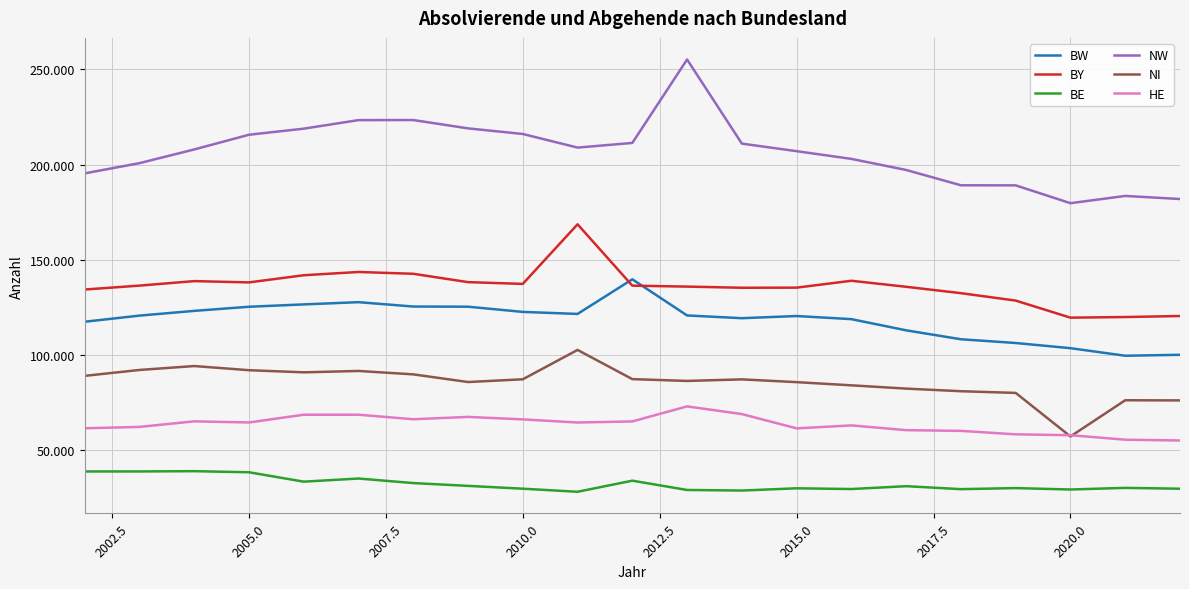

Which series has the largest total across all categories?

NW